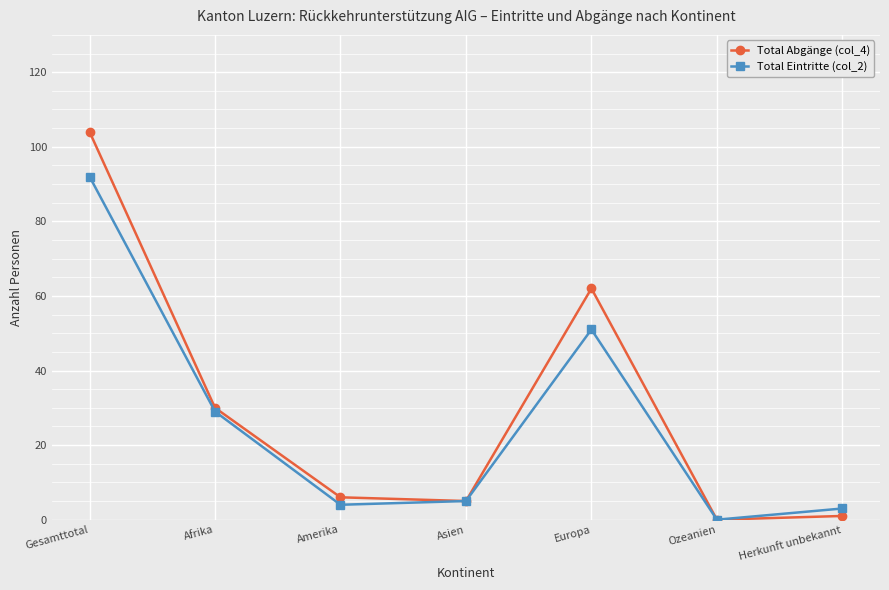

Is the value of Total Abgänge (col_4) at Europa greater than the value of Total Eintritte (col_2) at Gesamttotal?

No